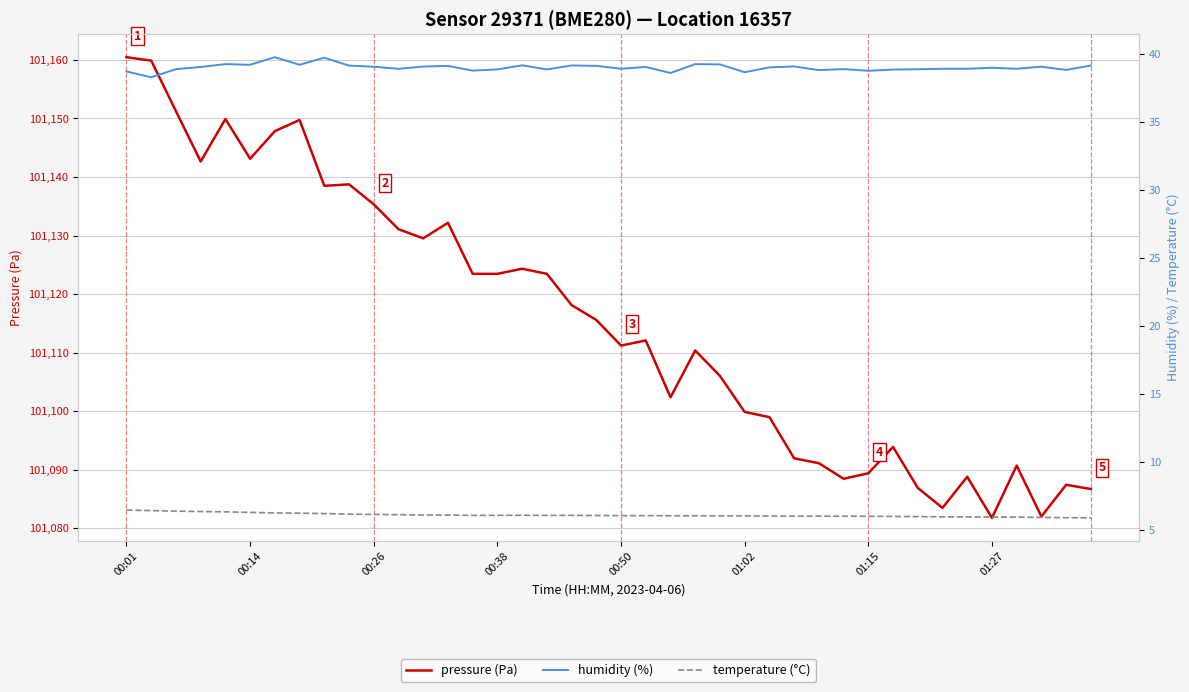

The value of pressure (Pa) at 00:50 is 154181.0. True or false?

False